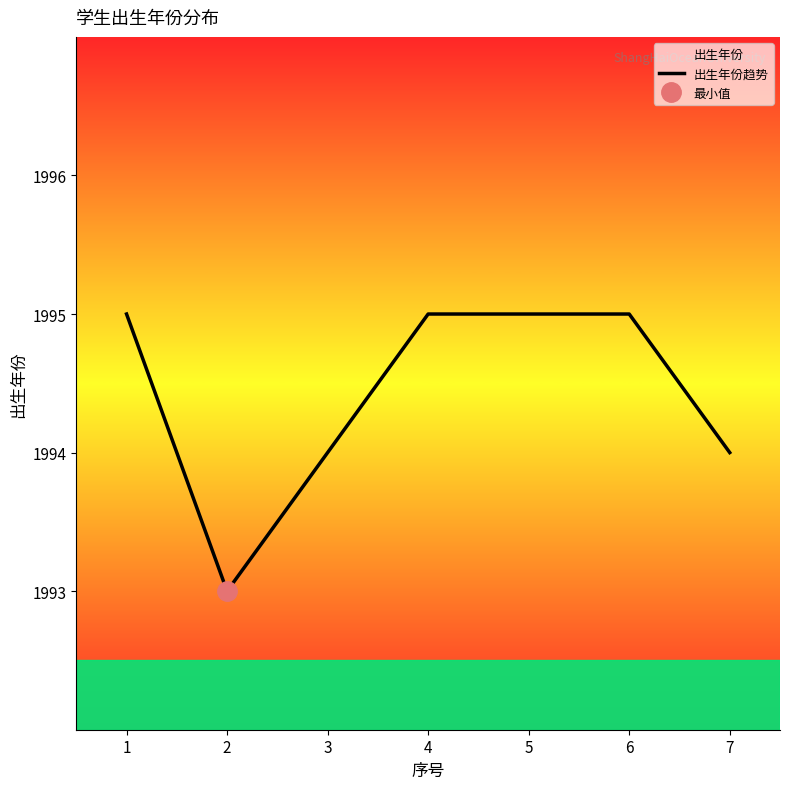

Rank the categories by value from lowest to highest.

2, 3, 7, 1, 4, 5, 6